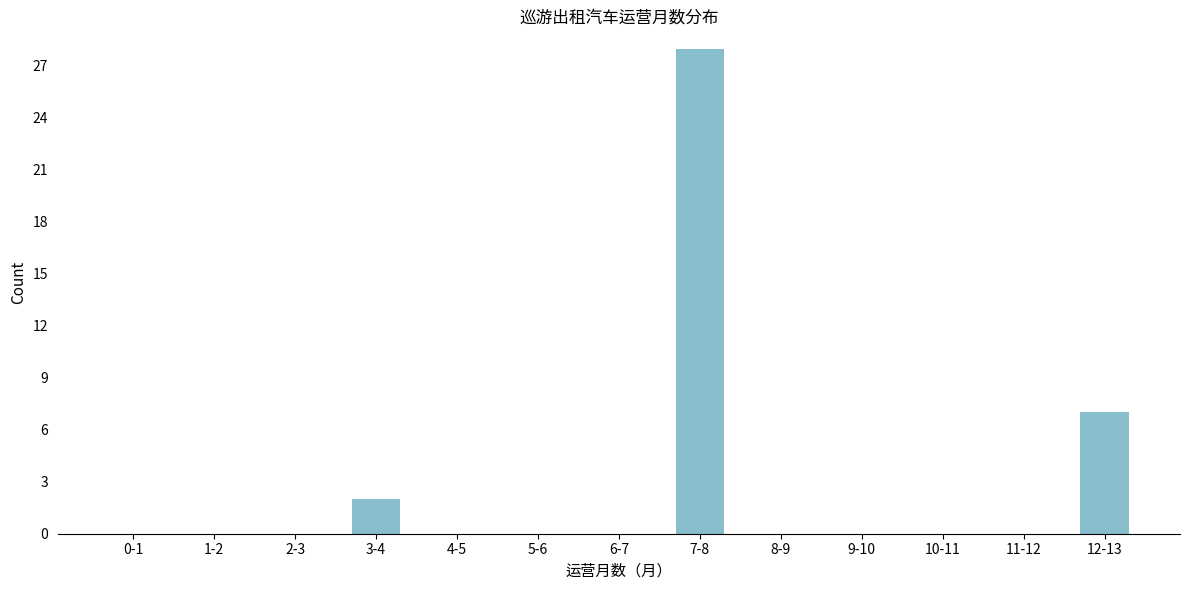

Reading left to right, transcribe all the data shown in this chart.

0-1=0	1-2=0	2-3=0	3-4=2	4-5=0	5-6=0	6-7=0	7-8=28	8-9=0	9-10=0	10-11=0	11-12=0	12-13=7